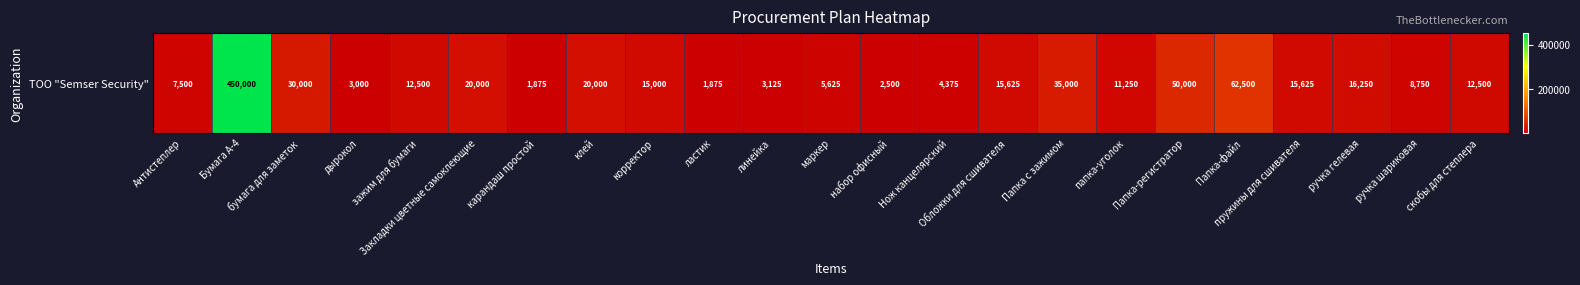

List the labels in order of value, smallest first.

карандаш простой, ластик, набор офисный, дырокол, линейка, Нож канцелярский, маркер, Антистеплер, ручка шариковая, папка-уголок, зажим для бумаги, скобы для степлера, корректор, Обложки для сшивателя, пружины для сшивателя, ручка гелевая, Закладки цветные самоклеющие, клей, бумага для заметок, Папка с зажимом, Папка-регистратор, Папка-файл, Бумага А-4